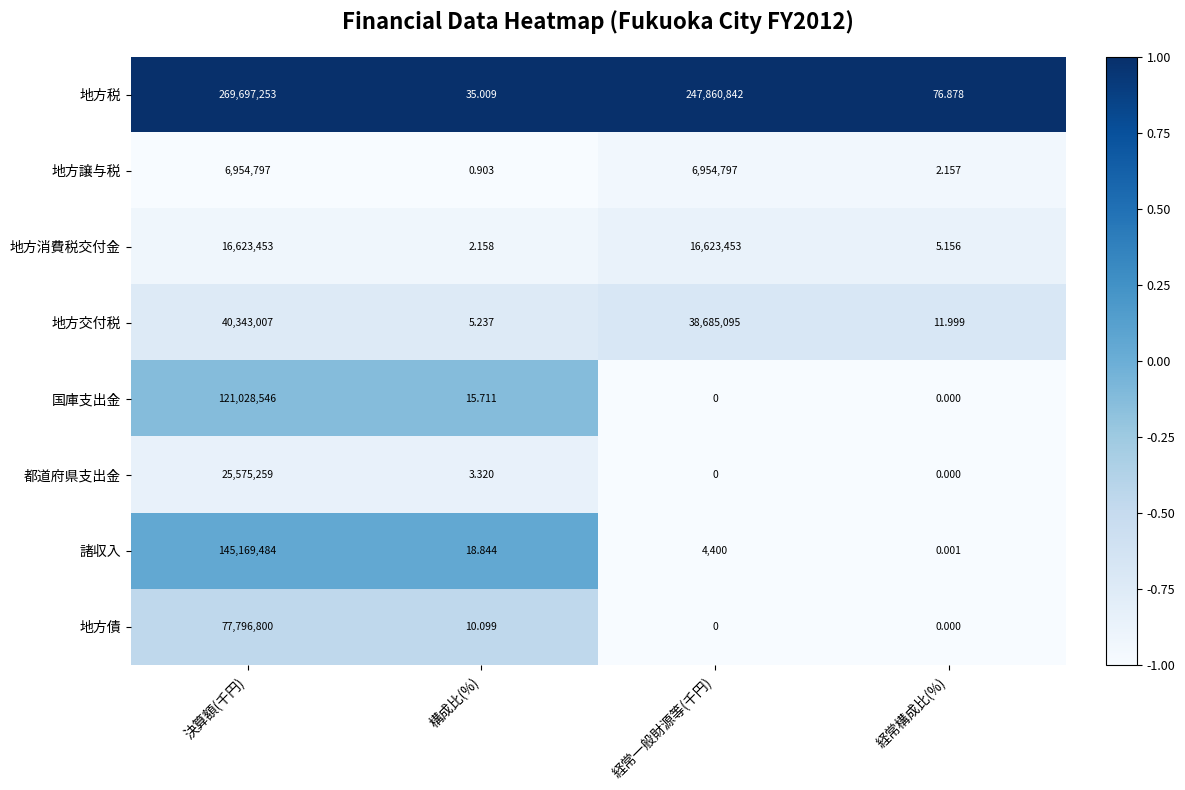

Which series has the widest spread of values?

地方税